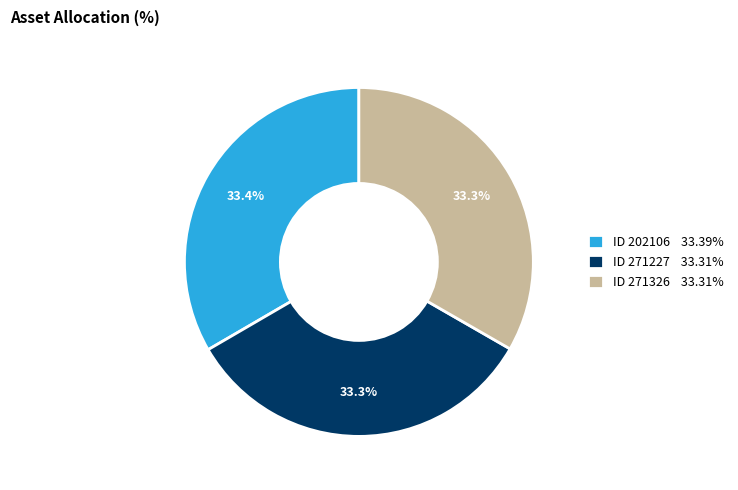

Combined, what portion of the pie is ID 202106 33.39% and ID 271227 33.31%?

66.7%